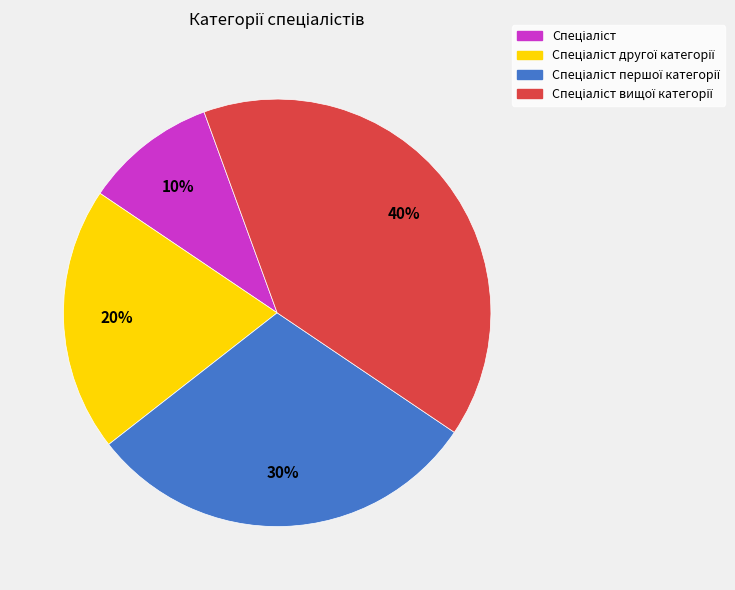

To the nearest percent, what is the average slice percentage?

25%